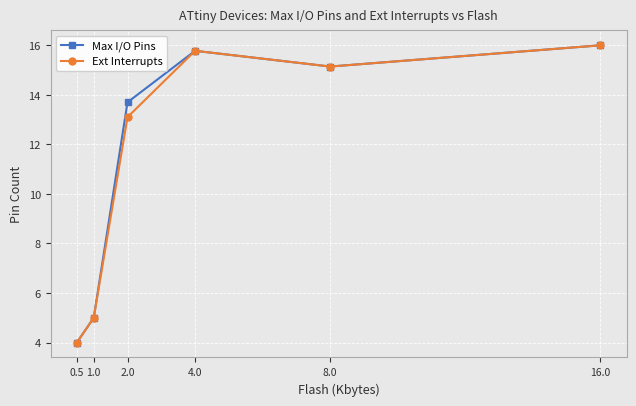

What are all the series names shown in the legend?

Max I/O Pins, Ext Interrupts